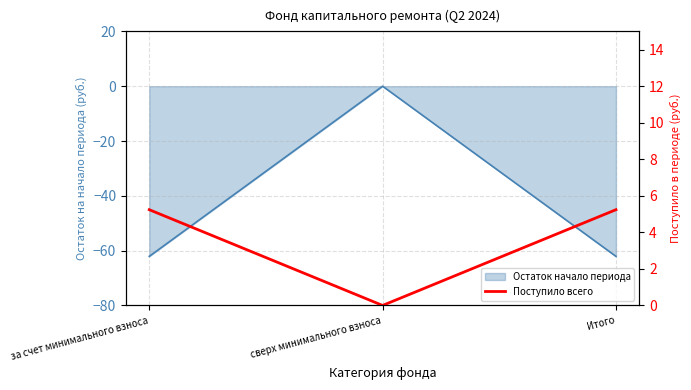

Reading right to left, what are all the values shown in this chart?

5.2	0.0	5.2